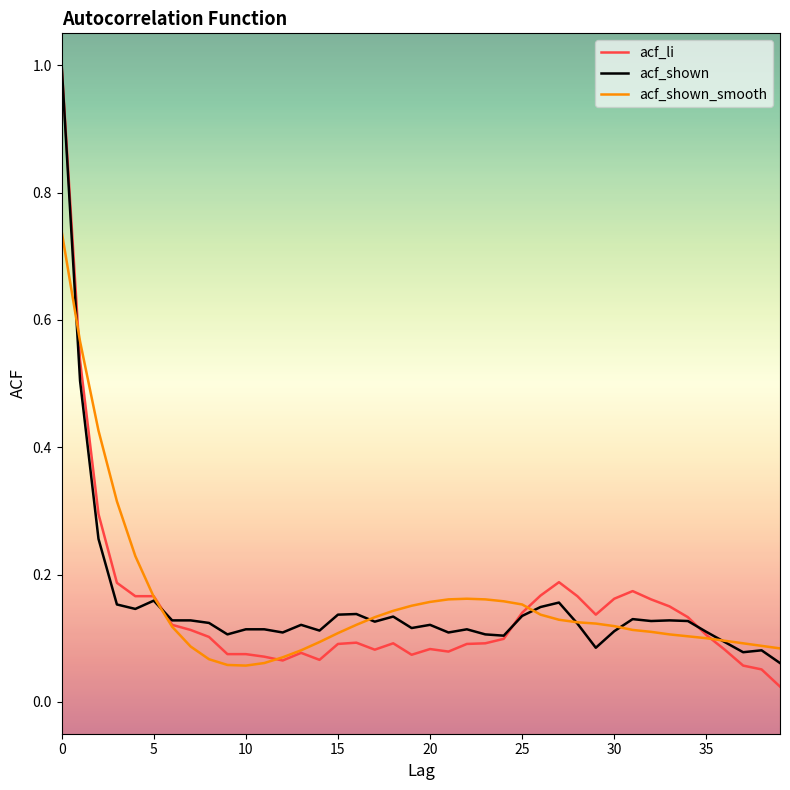

Which series has the widest spread of values?

acf_li